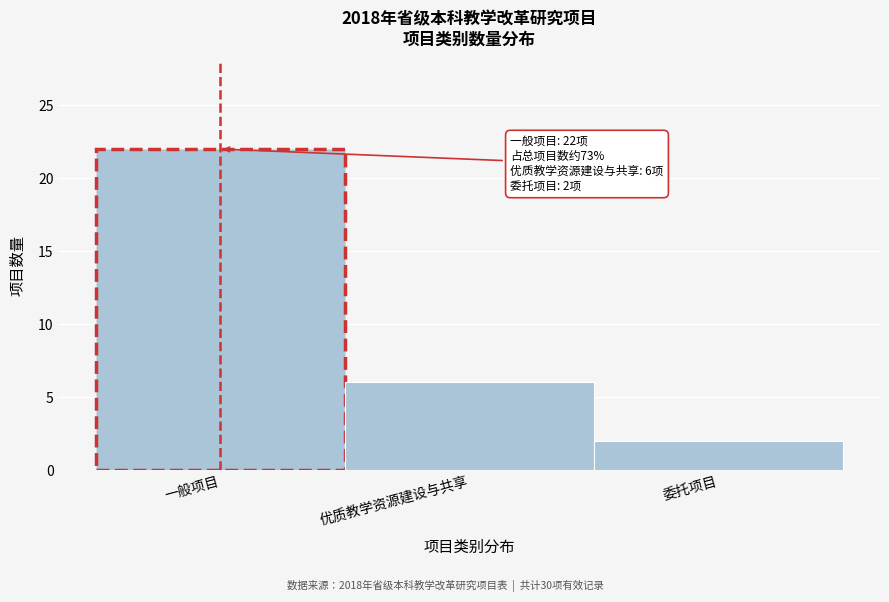

Reading left to right, list all the values displayed in this chart.

22	6	2